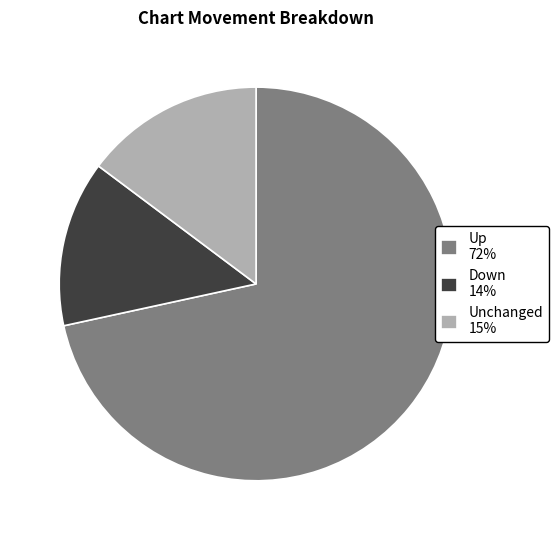

Is the sum of Down 14% and Unchanged 15% greater than half?

No